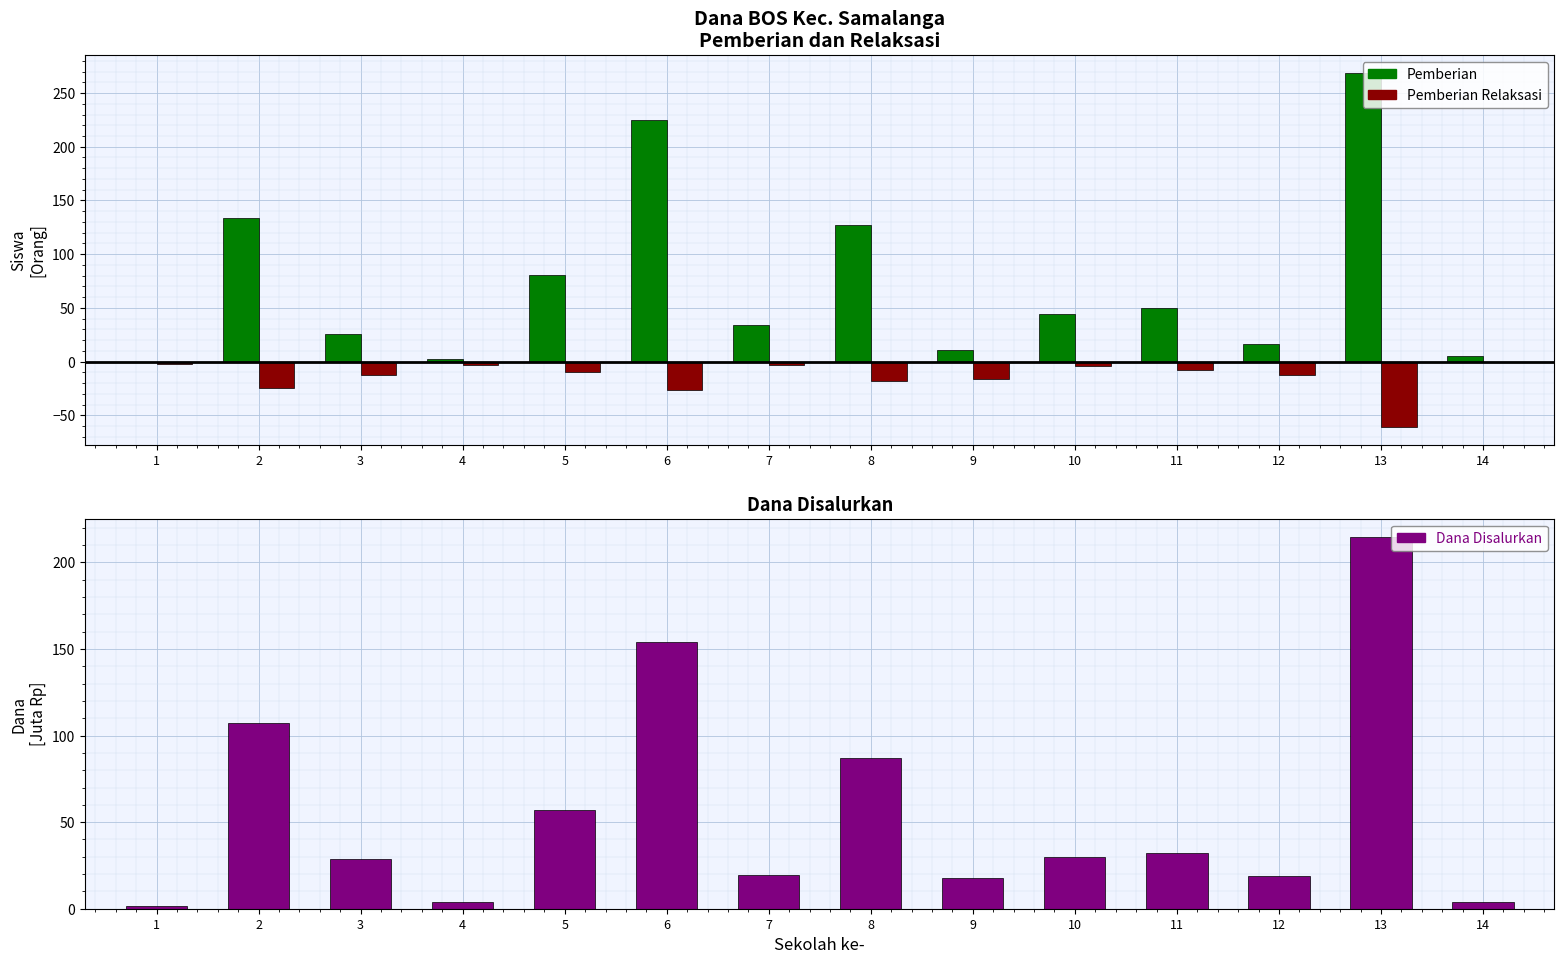

What is the maximum value for Dana Disalurkan?

214.5